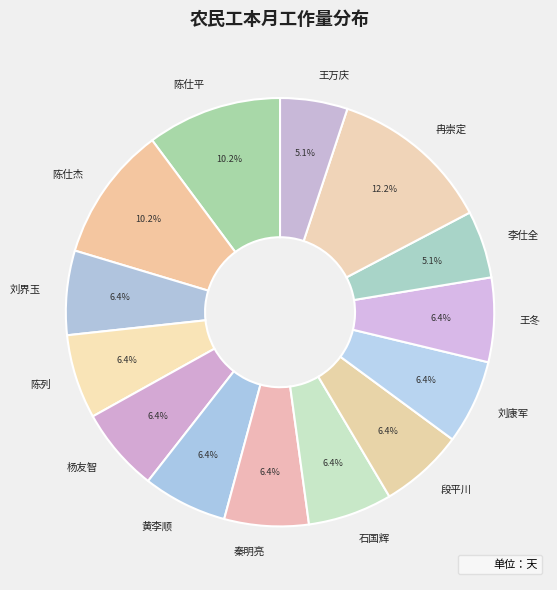

Approximately how many times larger is the value at 刘康军 compared to 杨友智?

1.0